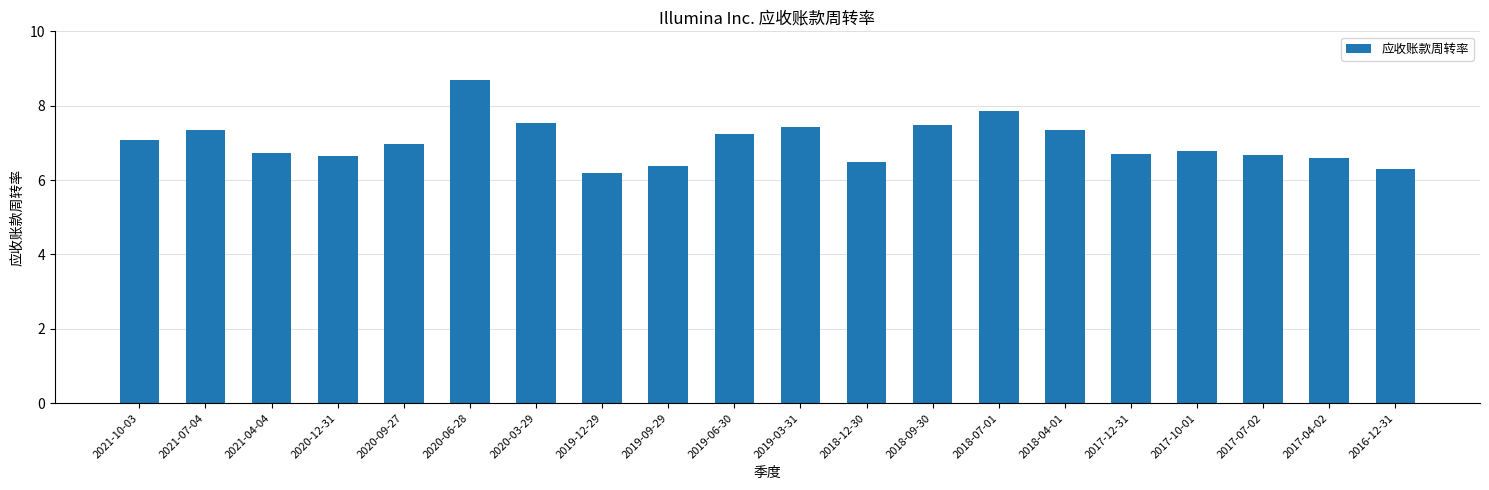

Approximately how many times larger is the value at 2017-12-31 compared to 2018-12-30?

1.0